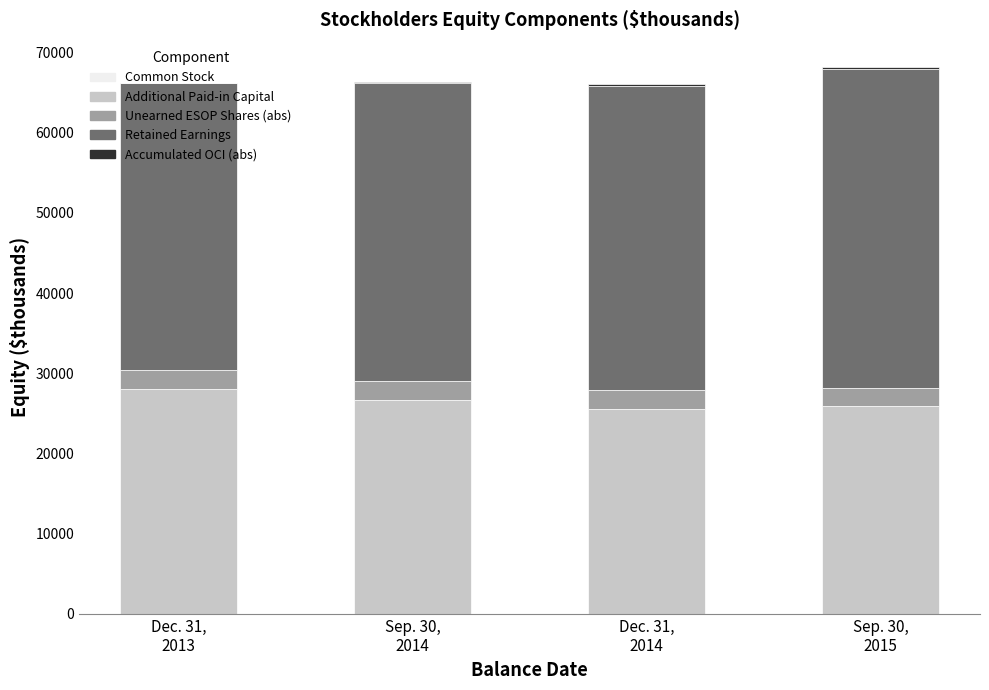

Count the number of categories in the chart.

4